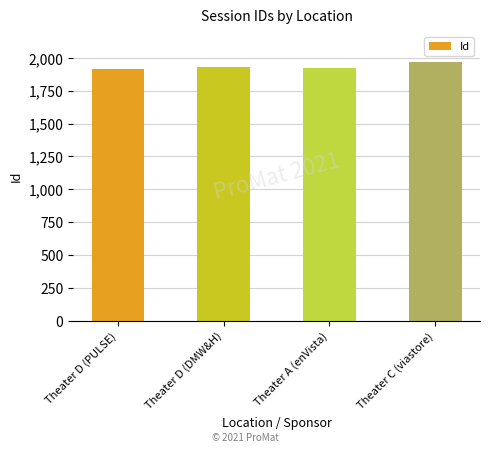

Read the value at Theater A (enVista).

1920